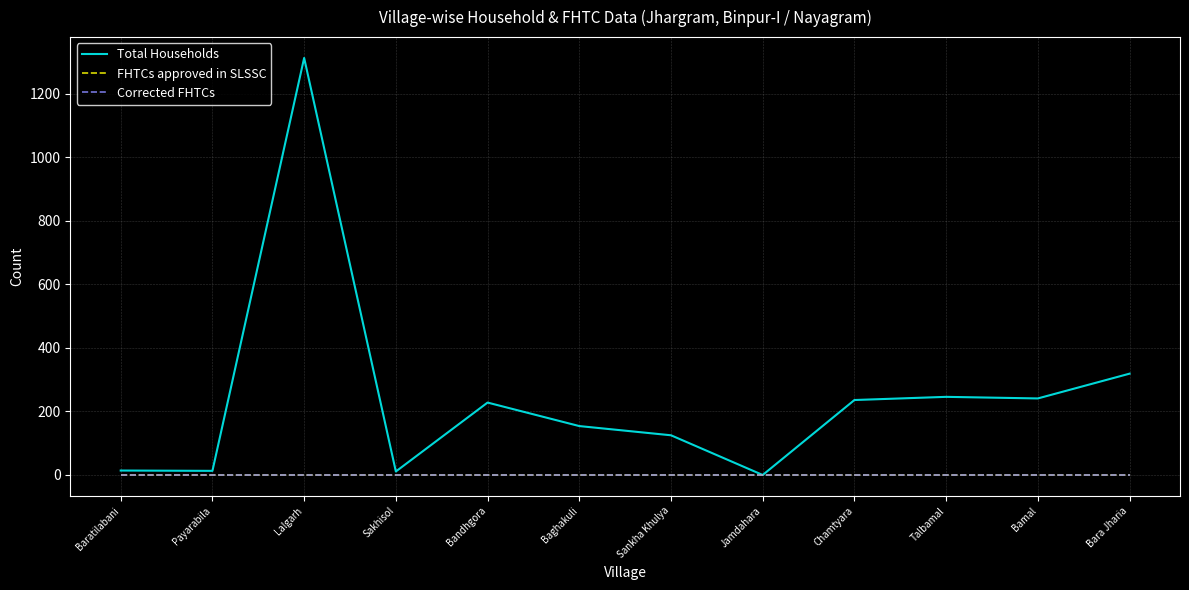

Does the chart display data point markers on the line(s)?

No